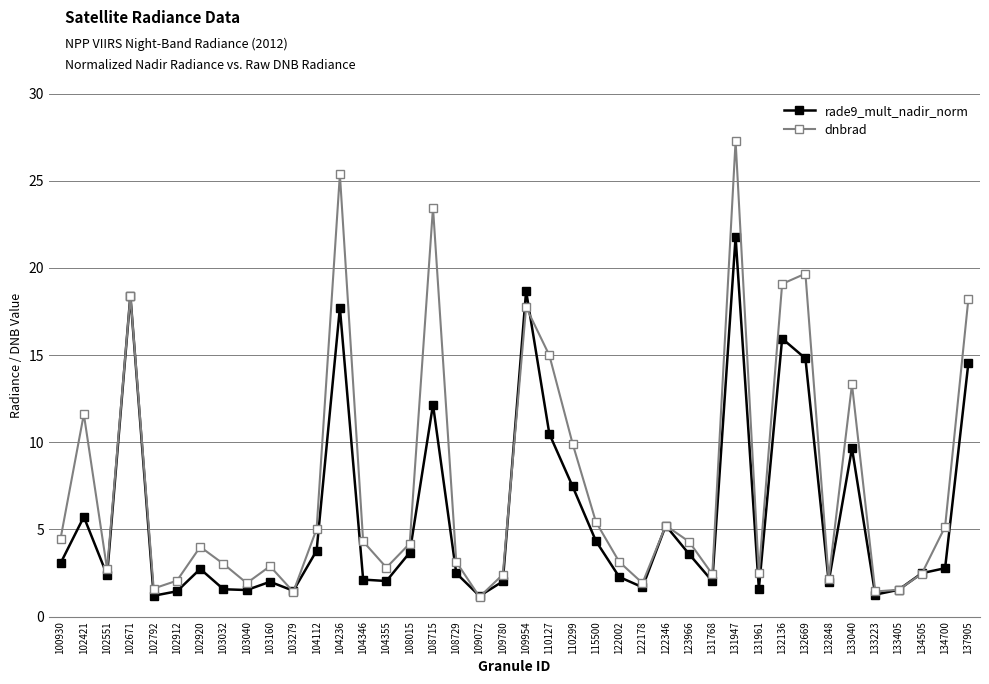

At which category does the chart reach its peak across all series?

131947